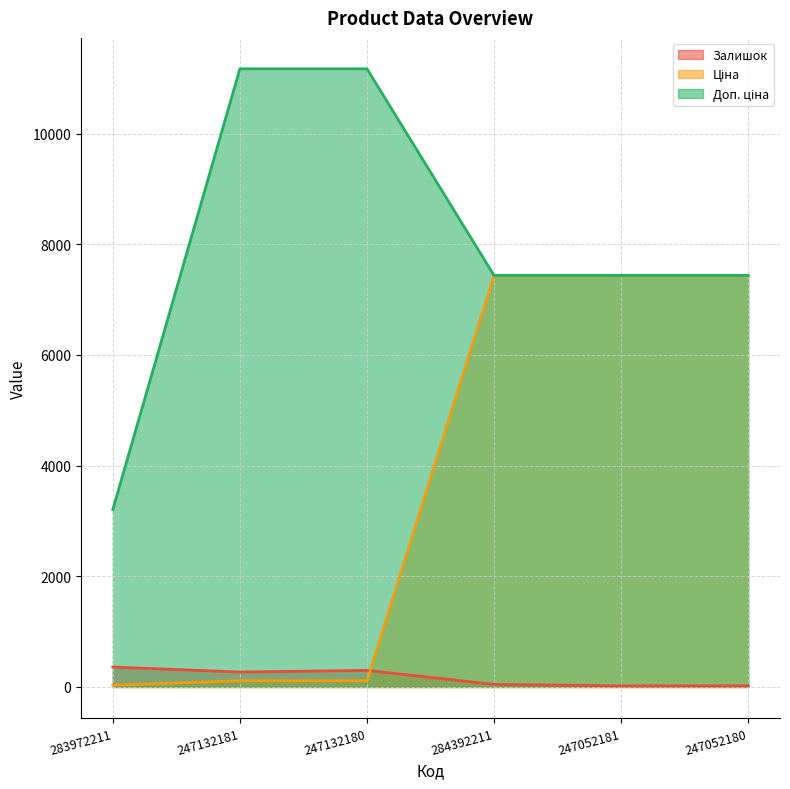

What are all the series names shown in the legend?

Залишок, Ціна, Доп. ціна